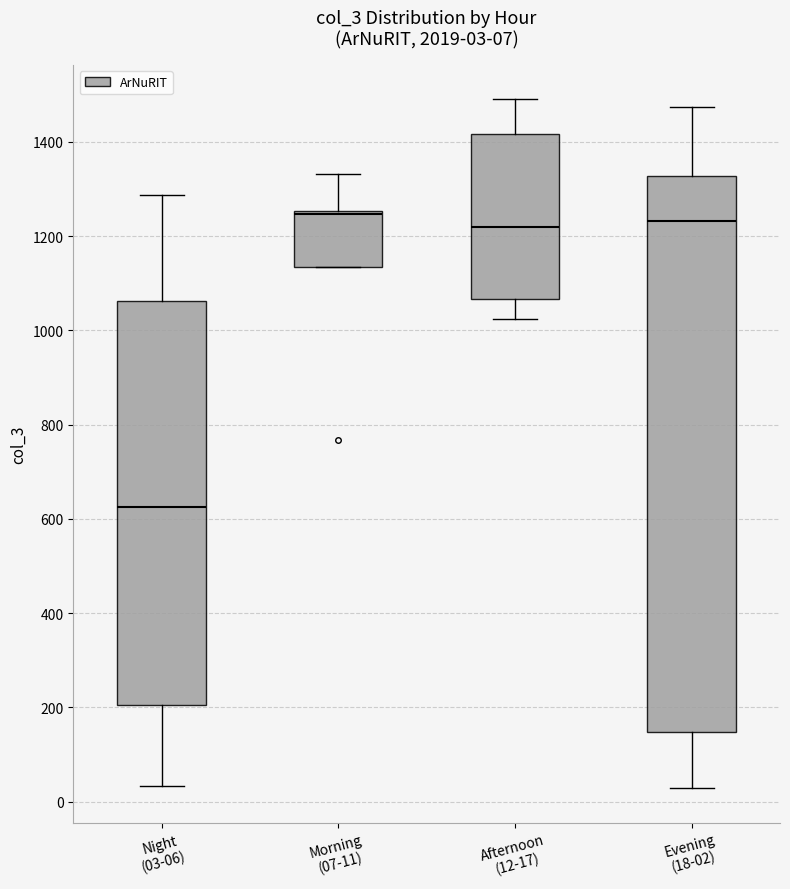

Comparing the boxes themselves (not the whiskers), which one is the tallest?

Evening (18-02)